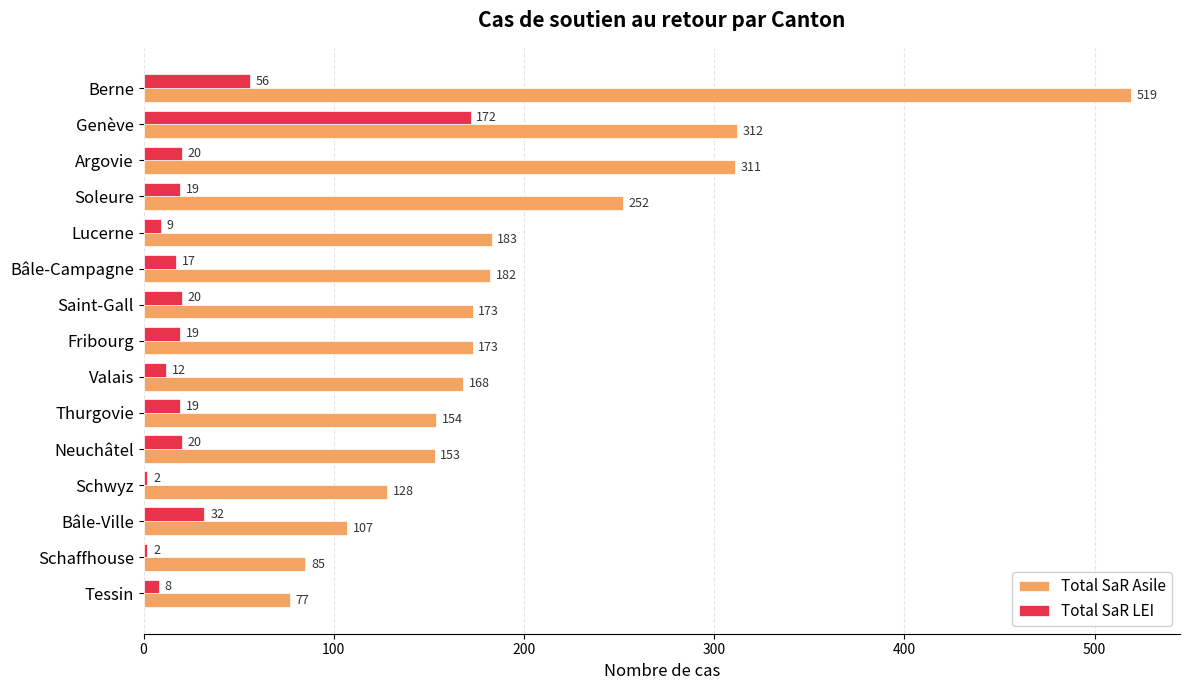

The value of Total SaR Asile at Neuchâtel is 153. True or false?

True